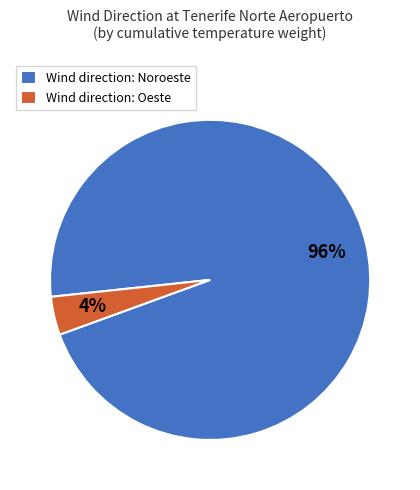

Rank the categories by value from highest to lowest.

Wind direction: Noroeste, Wind direction: Oeste